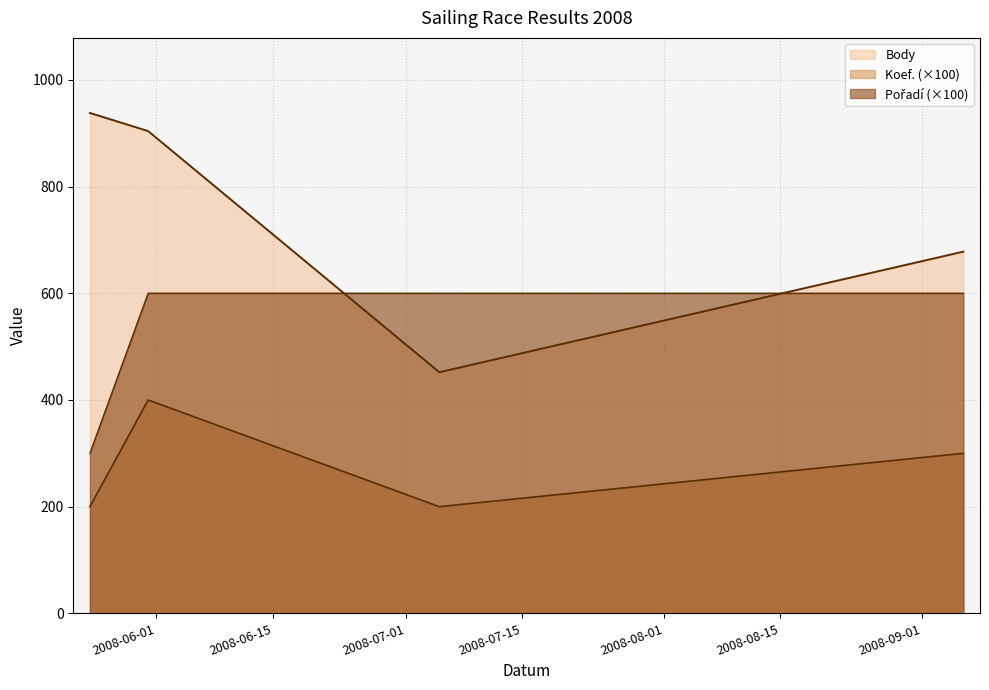

What is the difference between the maximum and minimum values in the Koef. series?

200